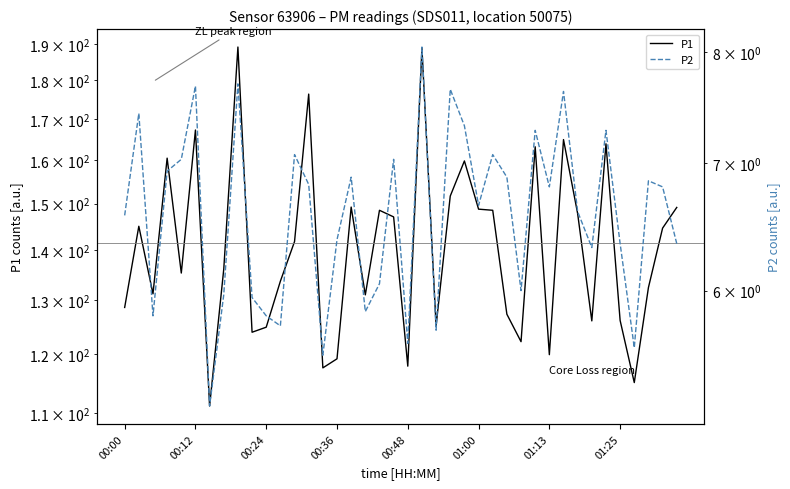

Reading left to right, list all the values displayed in this chart.

P1: 128.6	145.1	131.2	160.4	135.3	167.2	111.2	136.1	189.1	124.0	124.9	133.7	141.8	176.4	117.6	119.2	149.2	131.1	148.5	147.1	117.9	188.8	125.2	151.7	159.8	148.8	148.5	127.3	122.3	163.2	120.0	164.9	147.8	126.1	163.9	126.2	115.1	132.5	144.7	149.2
P2: 6.6	7.4	5.8	6.9	7.0	7.7	5.2	6.0	7.7	6.0	5.8	5.8	7.1	6.8	5.5	6.4	6.9	5.8	6.0	7.0	5.6	8.1	5.7	7.7	7.3	6.7	7.1	6.9	6.0	7.3	6.8	7.6	6.6	6.3	7.3	6.3	5.6	6.8	6.8	6.3